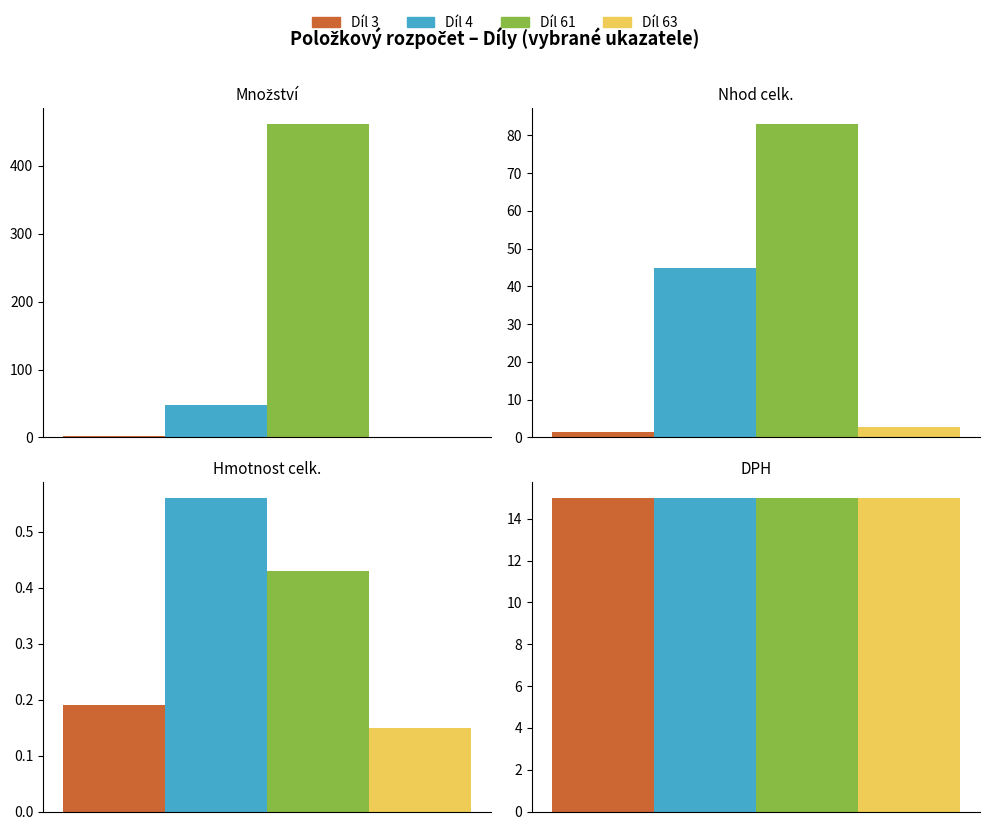

Reading right to left, transcribe all the data shown in this chart.

Množství: Díl 63=1.0	Díl 61=461.3	Díl 4=47.3	Díl 3=2.1
Nhod celk.: Díl 63=2.8	Díl 61=83.0	Díl 4=44.9	Díl 3=1.3
Hmotnost celk.: Díl 63=0.1	Díl 61=0.4	Díl 4=0.6	Díl 3=0.2
DPH: Díl 63=15.0	Díl 61=15.0	Díl 4=15.0	Díl 3=15.0